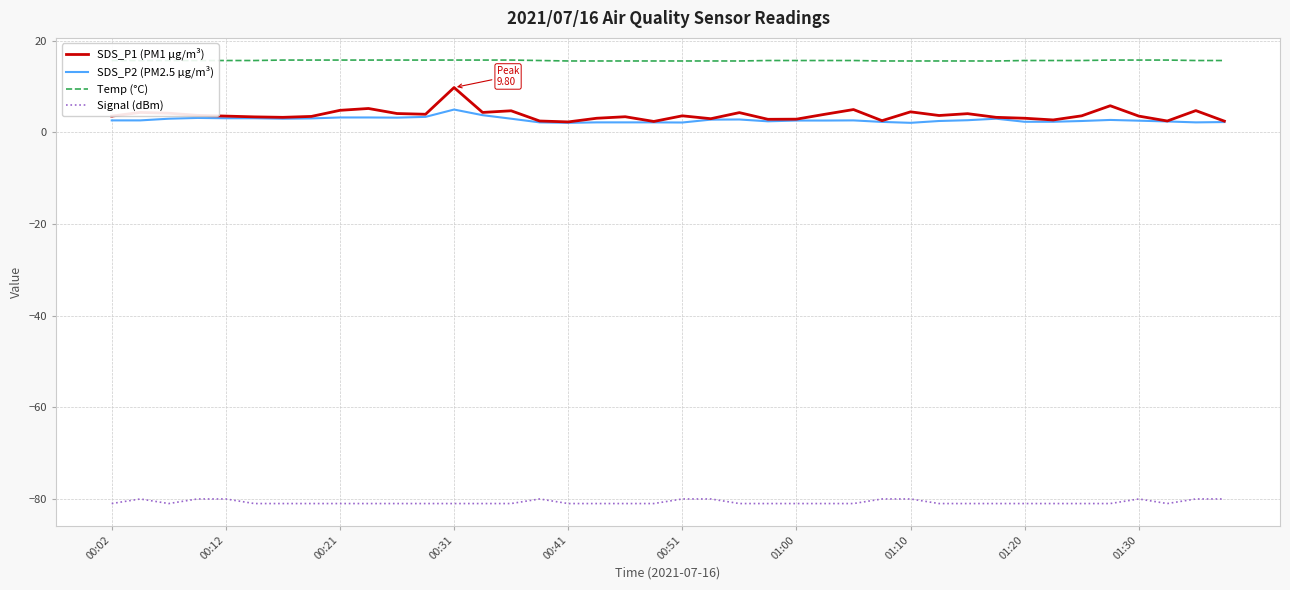

Rank the series by their maximum value, from highest to lowest.

Temp (°C), SDS_P1 (PM1 µg/m³), SDS_P2 (PM2.5 µg/m³), Signal (dBm)